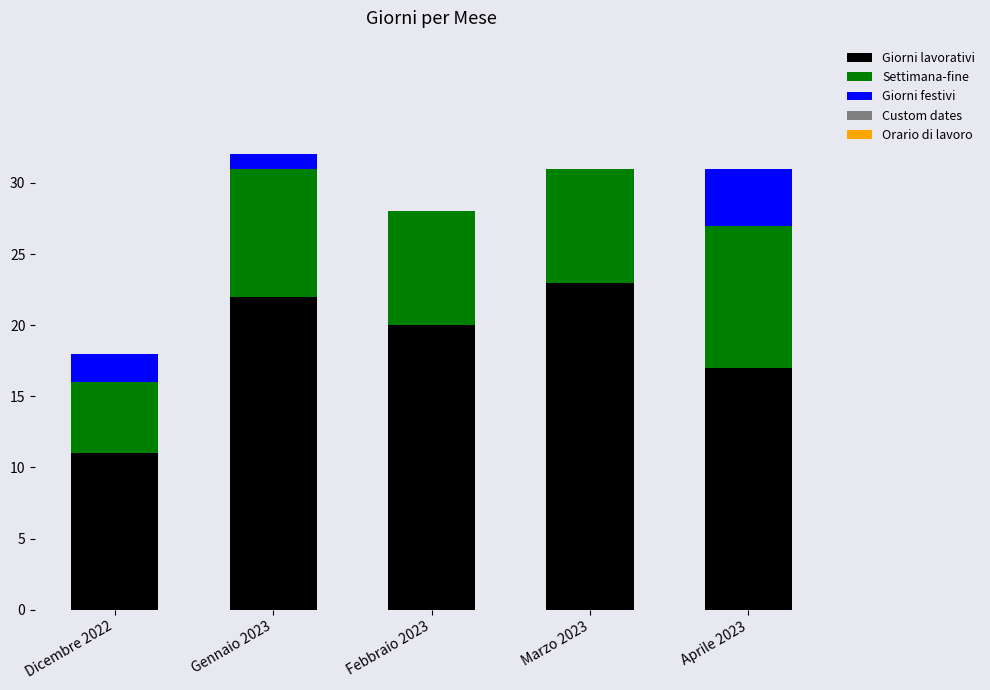

True or false: Giorni lavorativi has a value of 27 at Febbraio 2023.

False